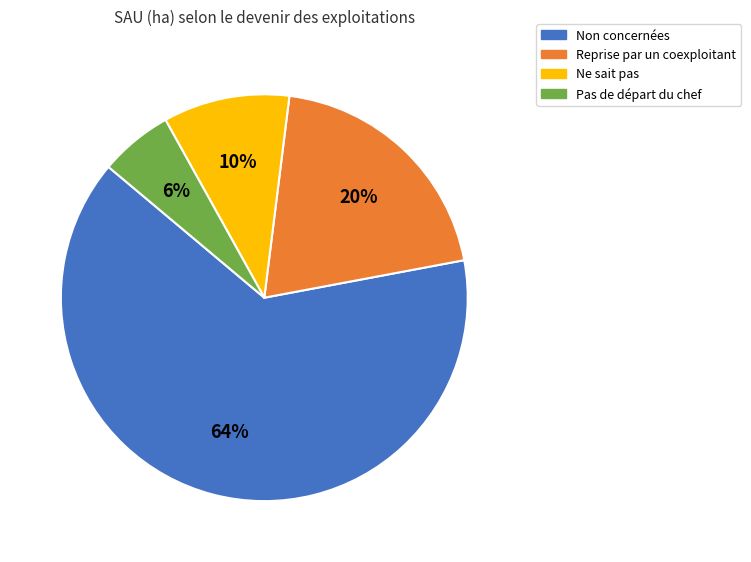

To the nearest percent, what is the average slice percentage?

25%